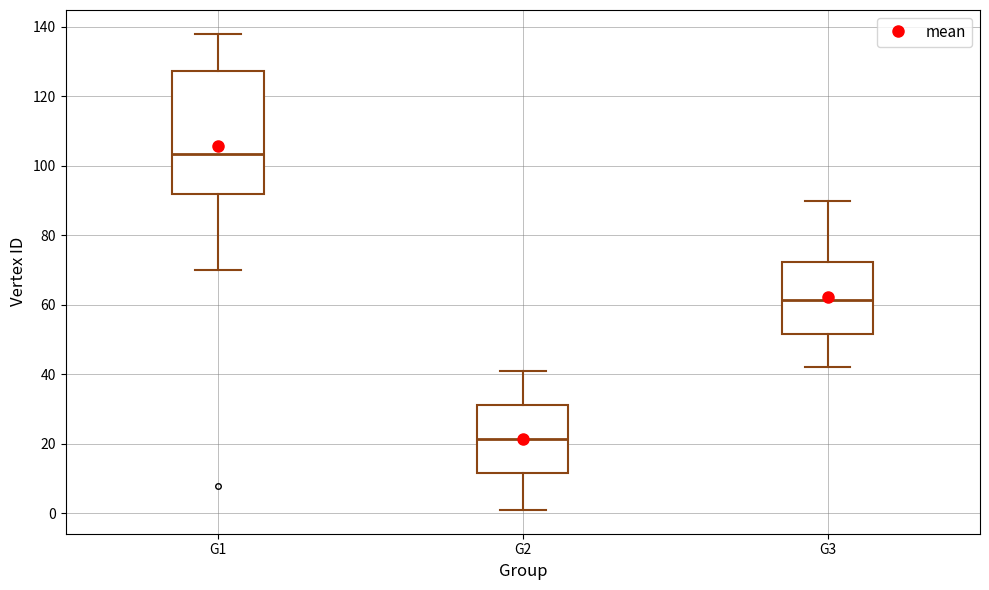

Reading left to right, read every box against the y-axis: the position of its median line, the range the box covers, and the ends of its whiskers. The values are not printed on the chart, so give them approximately, as read against the axis.

G1: median 104, box 92 to 128, whiskers 70 to 138
G2: median 22, box 12 to 32, whiskers 2 to 42
G3: median 62, box 52 to 72, whiskers 42 to 90